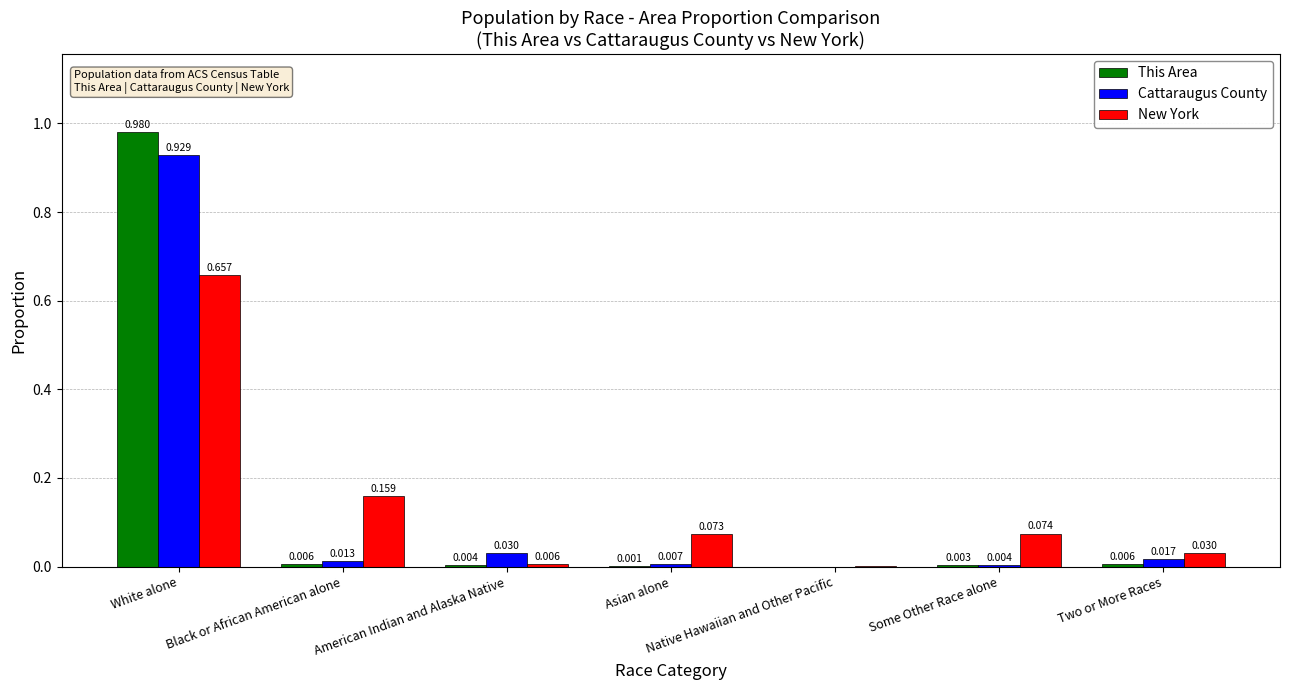

What are all the series names shown in the legend?

This Area, Cattaraugus County, New York